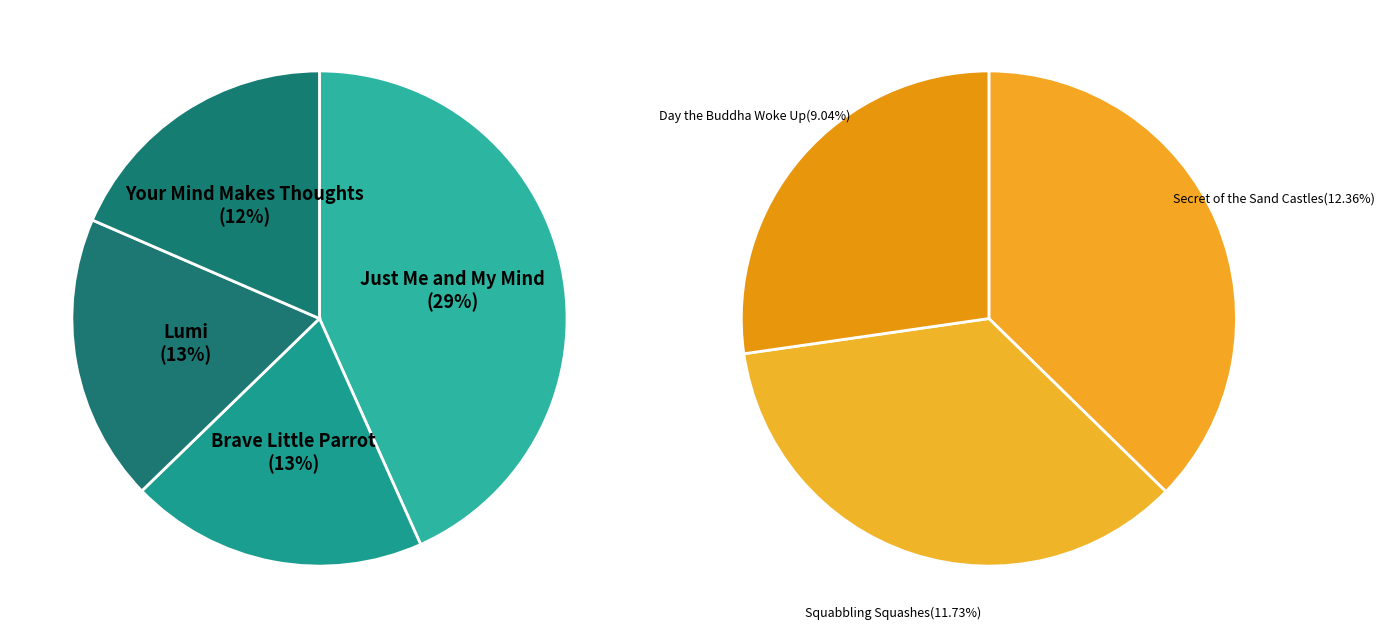

To the nearest percent, what is the difference between the Brave Little Parrot and Day the Buddha Woke Up slice percentages?

4%